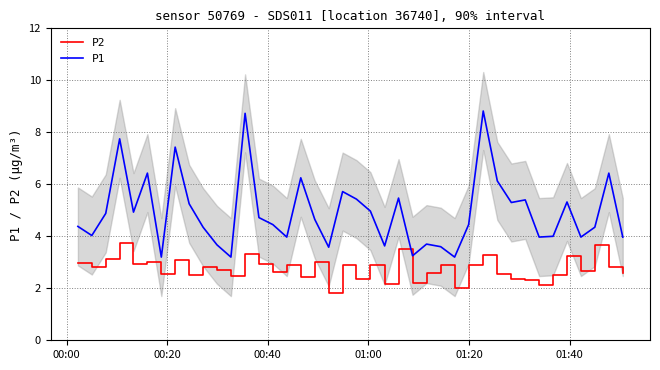

True or false: P2 and P1 cross at least once.

False